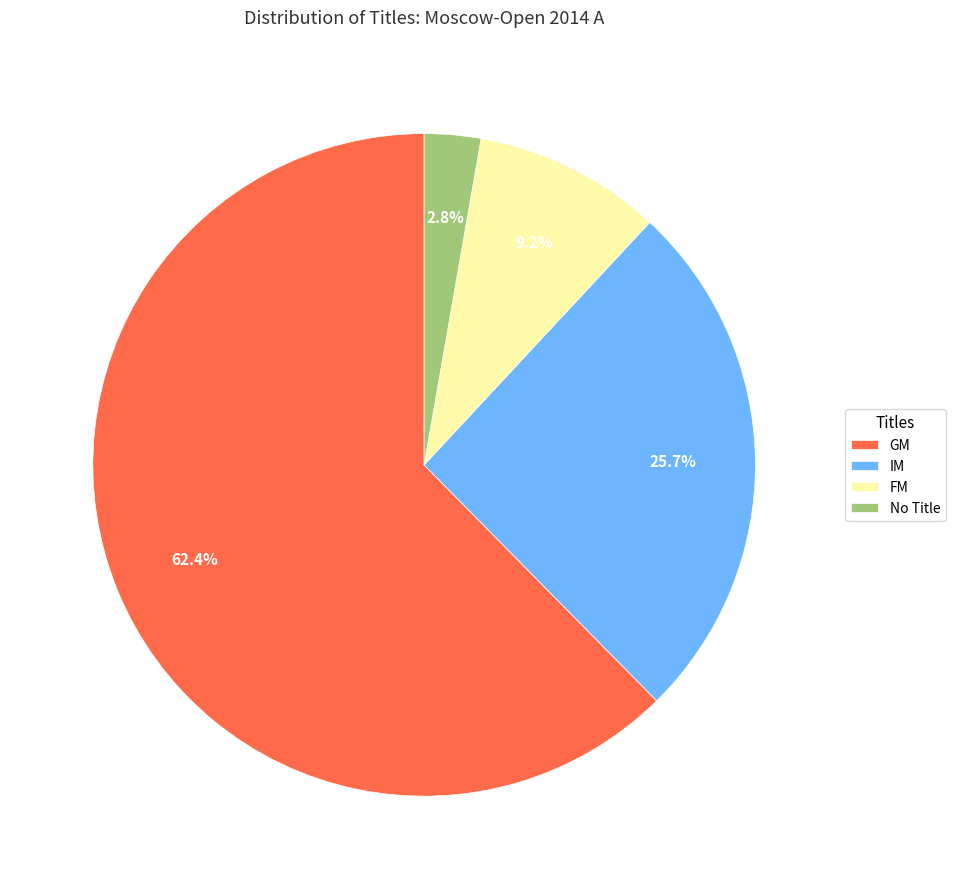

Which category has the biggest portion of the pie?

GM